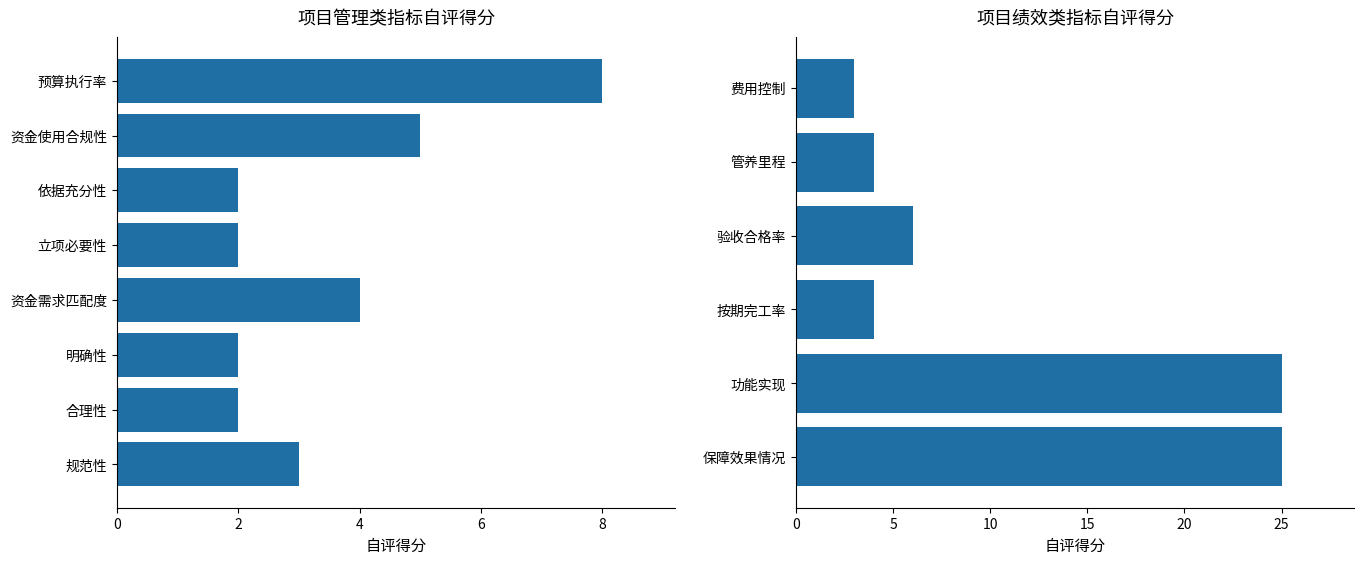

How many series are shown in this chart?

1